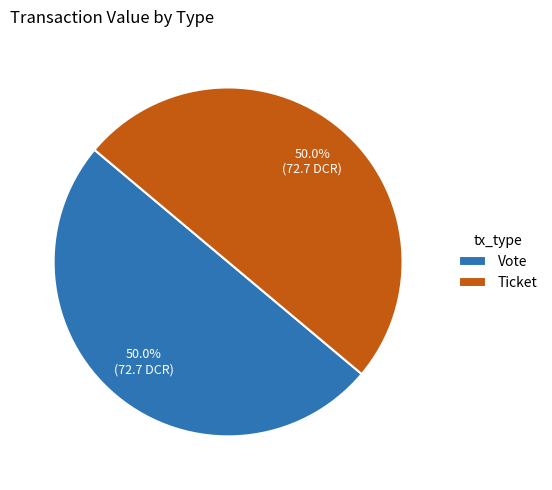

Approximately how many times larger is the value at Vote compared to Ticket?

1.0